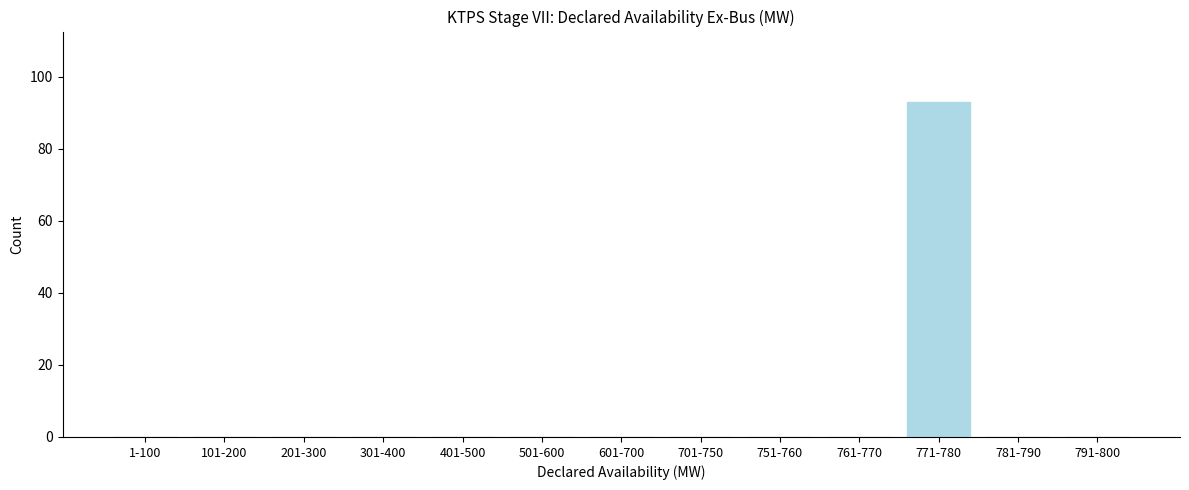

Reading left to right, what are all the values shown in this chart?

1-100=0	101-200=0	201-300=0	301-400=0	401-500=0	501-600=0	601-700=0	701-750=0	751-760=0	761-770=0	771-780=93	781-790=0	791-800=0